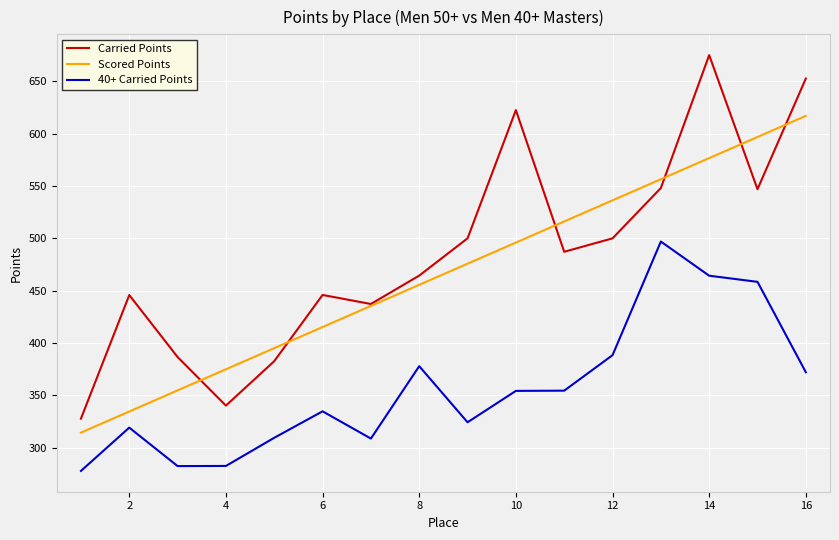

Rank the series by their maximum value, from lowest to highest.

40+ Carried Points, Scored Points, Carried Points